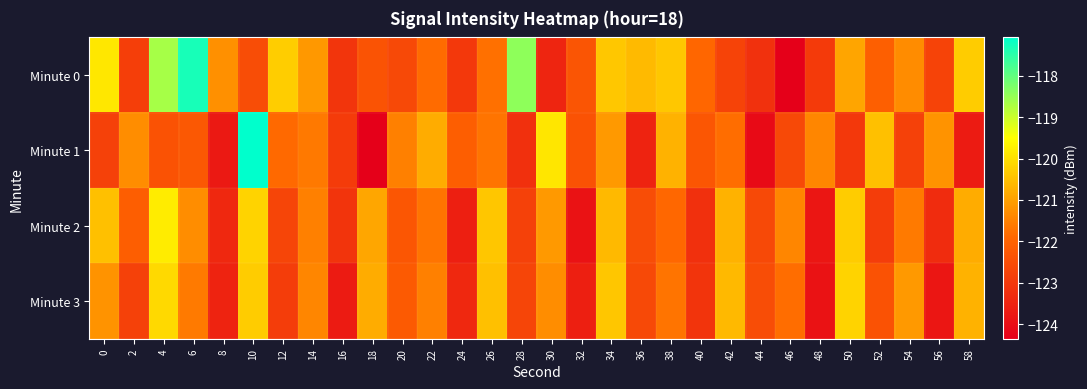

Rank the series by their maximum value, from lowest to highest.

Minute 3, Minute 2, Minute 0, Minute 1